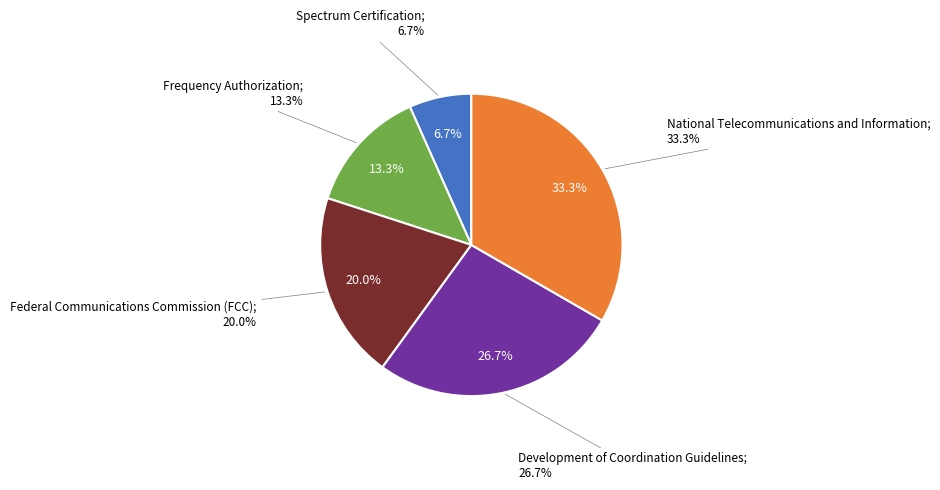

To the nearest percent, what is the average slice percentage?

20%